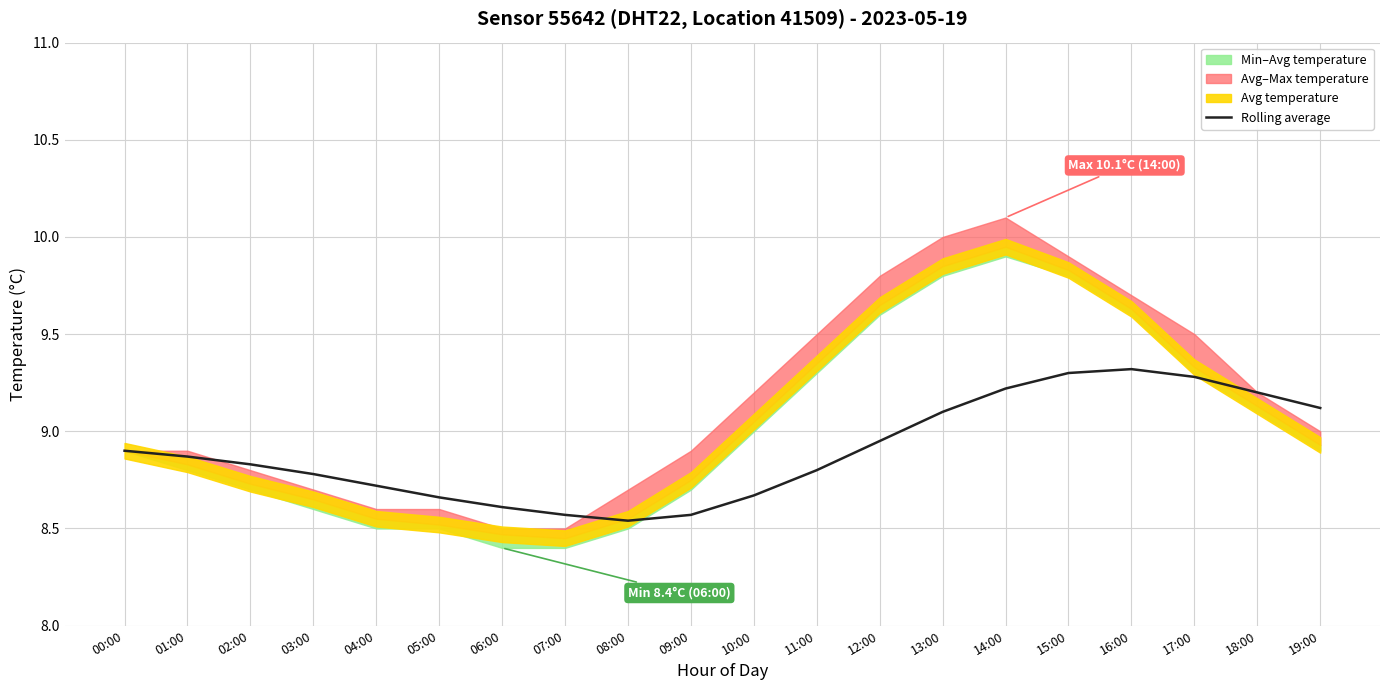

What is the difference between the maximum and second lowest values?

0.8